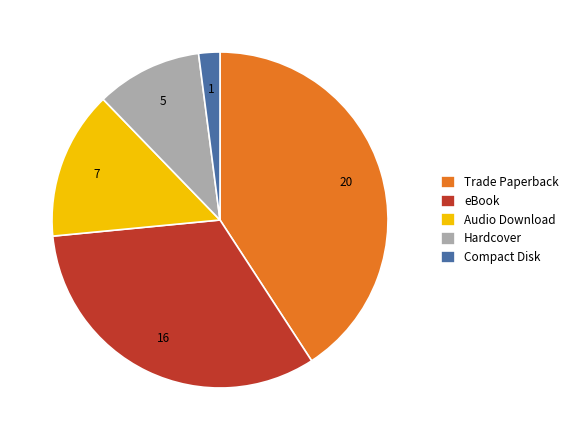

Rank the categories by value from highest to lowest.

Trade Paperback, eBook, Audio Download, Hardcover, Compact Disk